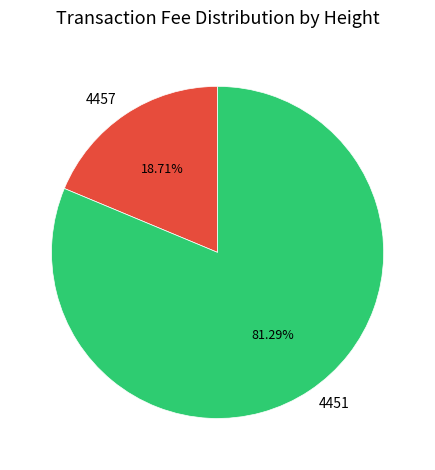

Count the number of slices in the pie.

2